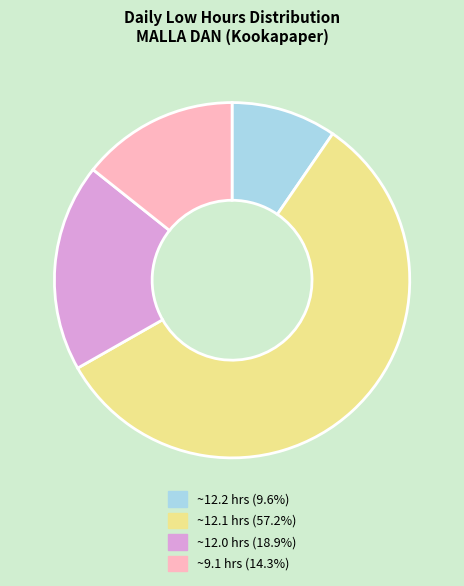

Is there any slice that represents more than half of the pie?

Yes